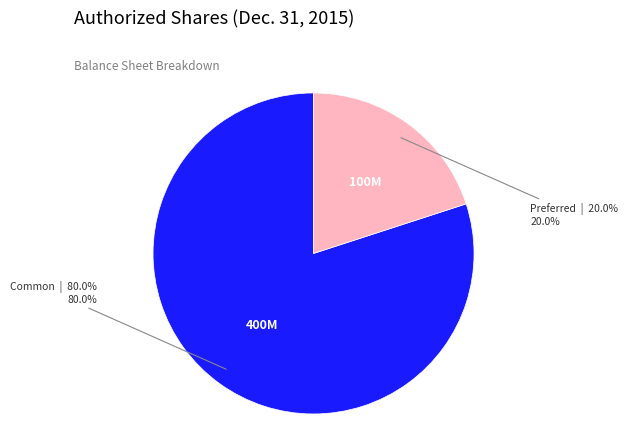

Is there a majority slice in this chart?

Yes